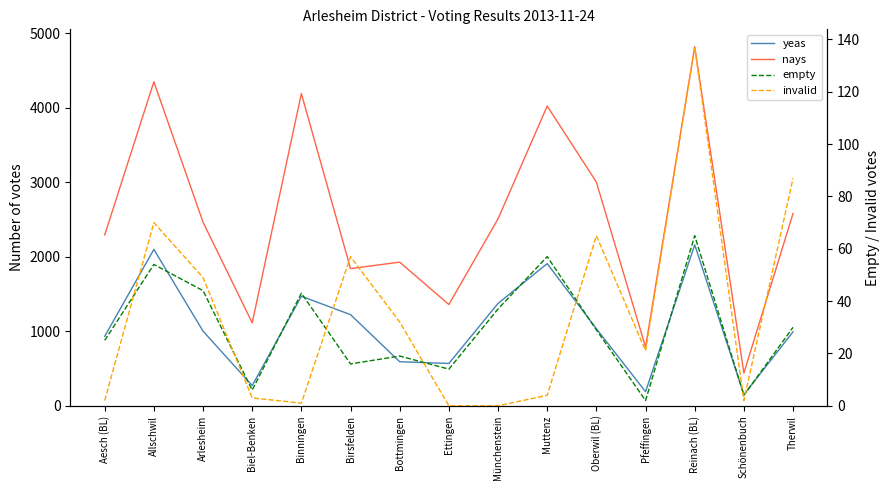

How many data points in empty are above 29?

7